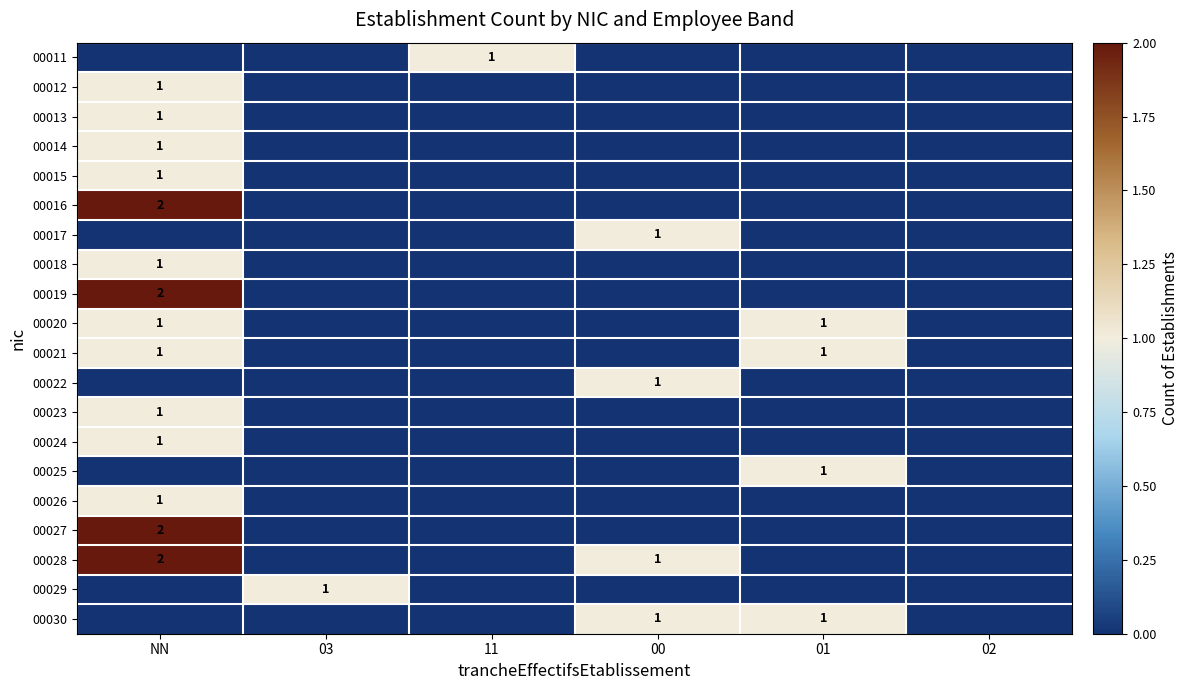

At which category does the chart reach its minimum across all series?

NN